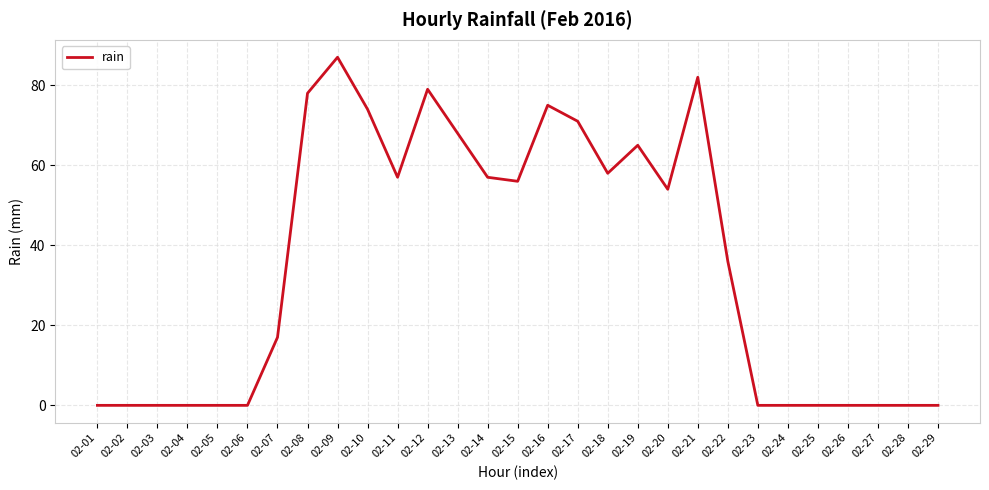

Reading left to right, what are all the values shown in this chart?

02-01=0	02-02=0	02-03=0	02-04=0	02-05=0	02-06=0	02-07=17	02-08=78	02-09=87	02-10=74	02-11=57	02-12=79	02-13=68	02-14=57	02-15=56	02-16=75	02-17=71	02-18=58	02-19=65	02-20=54	02-21=82	02-22=36	02-23=0	02-24=0	02-25=0	02-26=0	02-27=0	02-28=0	02-29=0